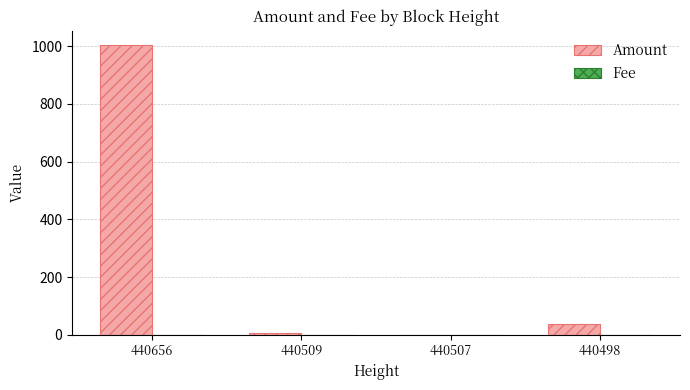

How many series are shown in this chart?

2